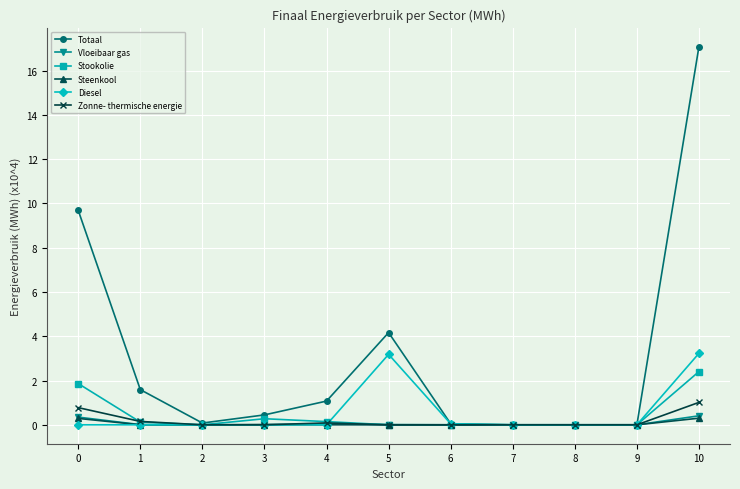

Which category has the highest value in the Totaal series?

10